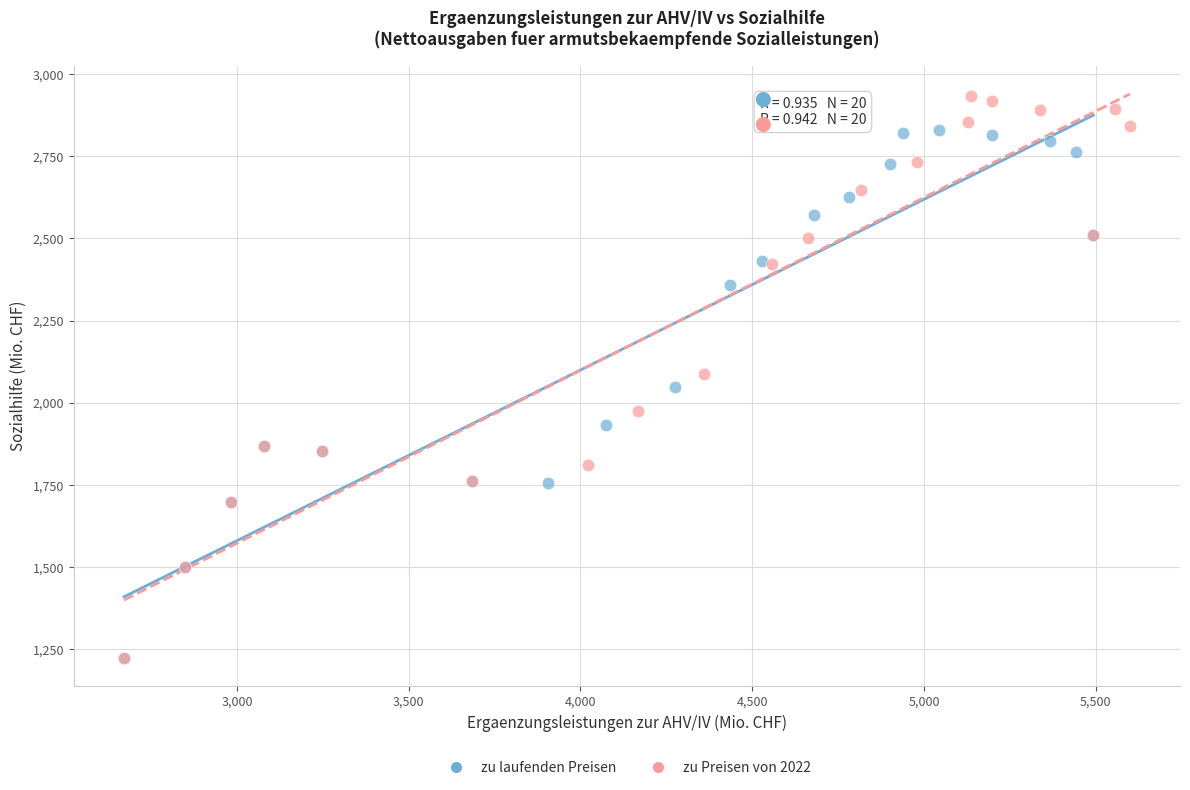

Which series reaches the maximum Y coordinate?

zu Preisen von 2022